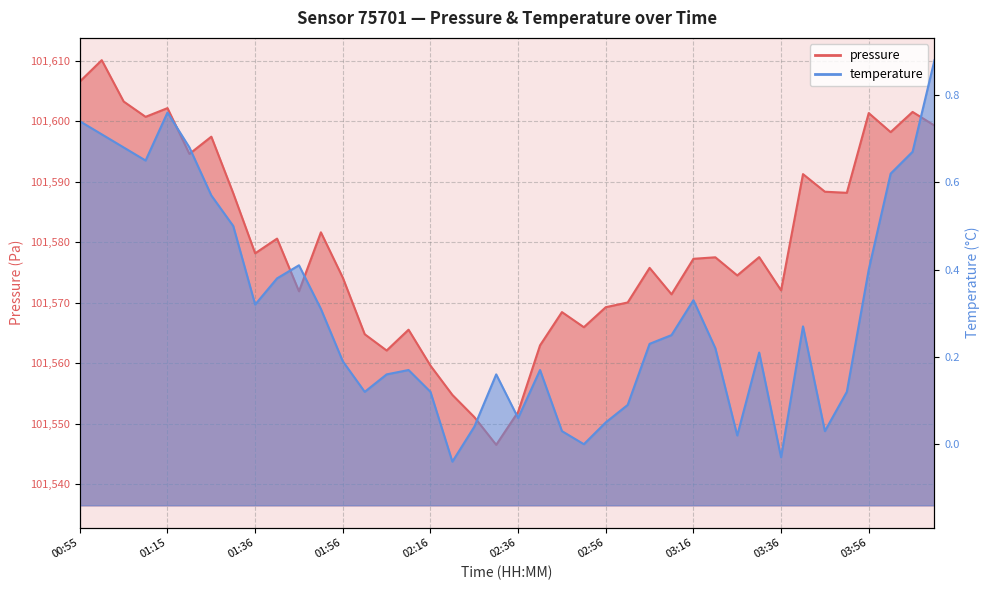

At 02:56, list the series in order from largest to smallest.

pressure, temperature